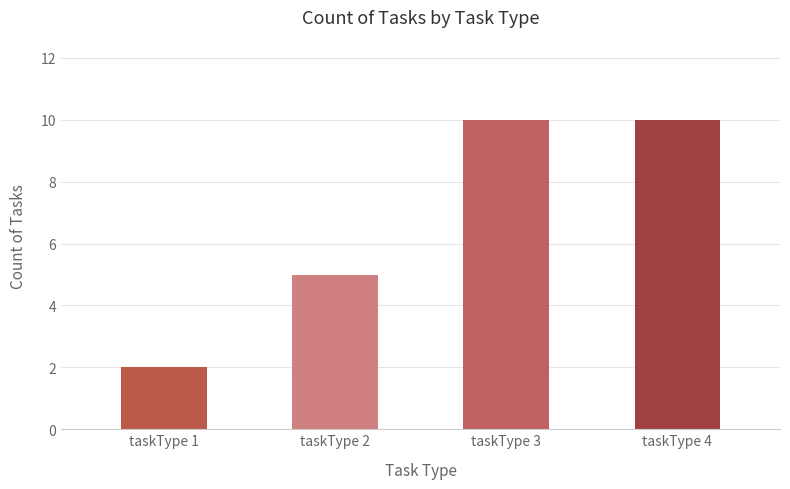

Count the values in the range 5 to 10.

3